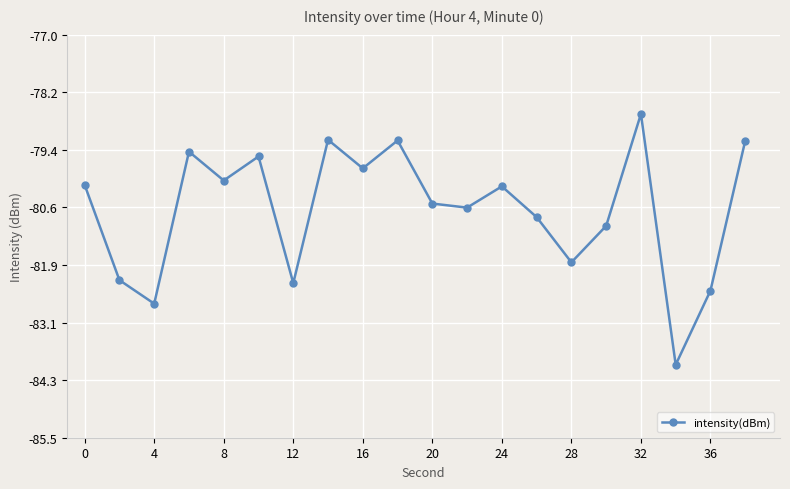

Reading right to left, what are all the values shown in this chart?

-79.2	-82.4	-84.0	-78.7	-81.0	-81.8	-80.8	-80.2	-80.6	-80.6	-79.2	-79.8	-79.2	-82.2	-79.6	-80.1	-79.5	-82.7	-82.2	-80.2